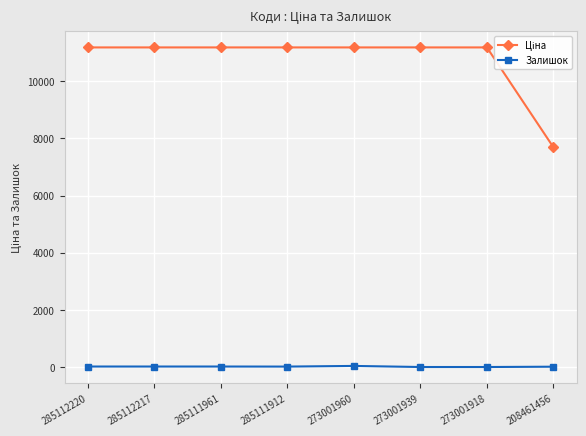

What is the difference between the highest and lowest values at 273001918?

11188.2